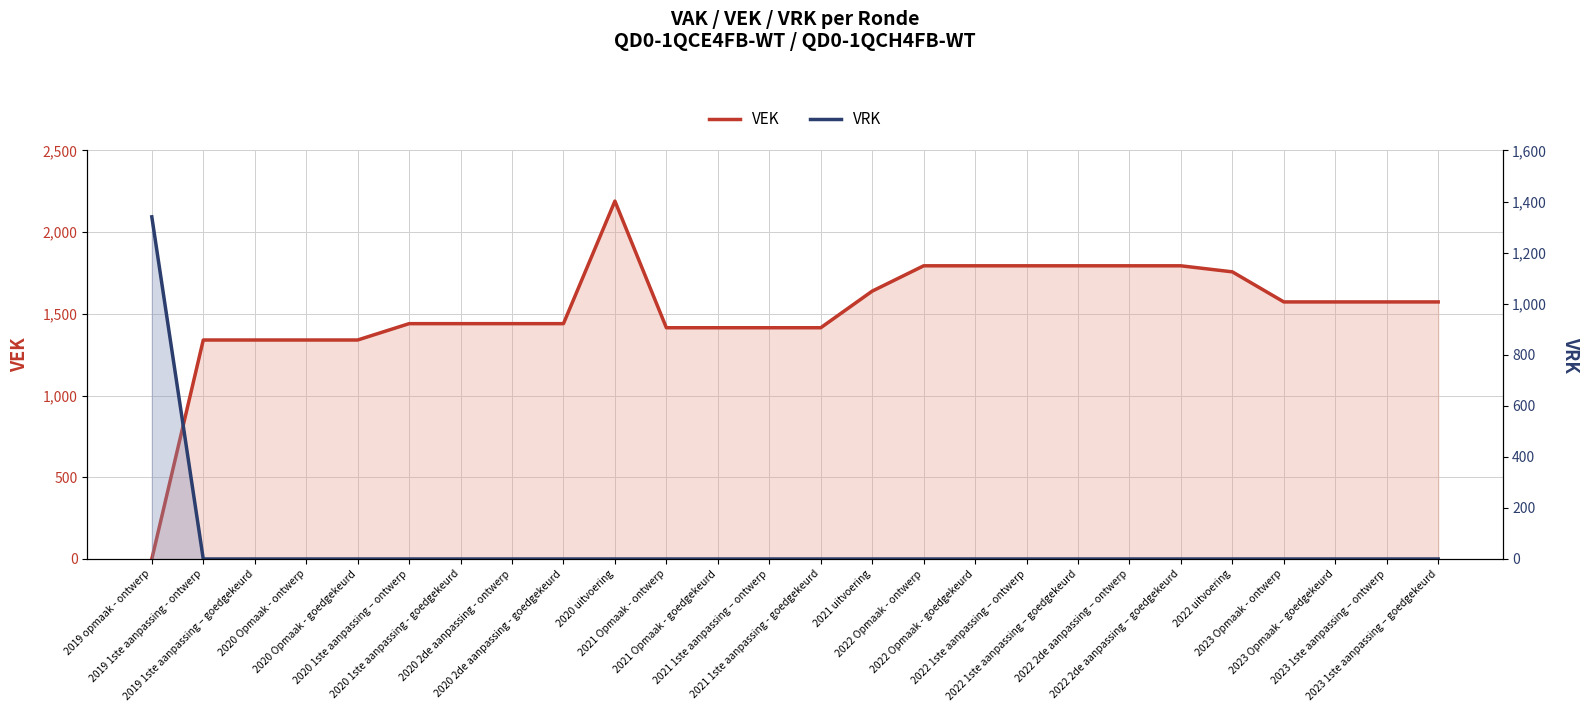

True or false: VRK has more than 2 points higher than both neighbors.

False